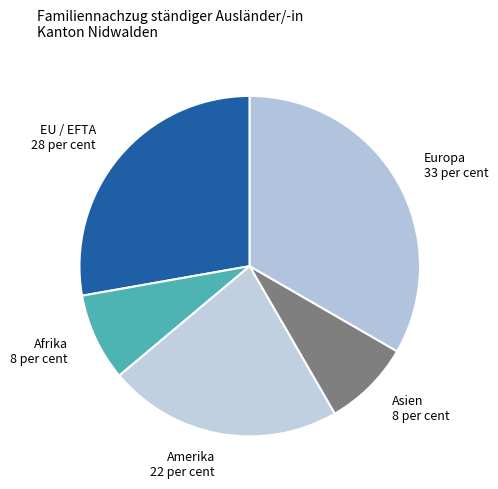

Does any single category account for the majority?

No